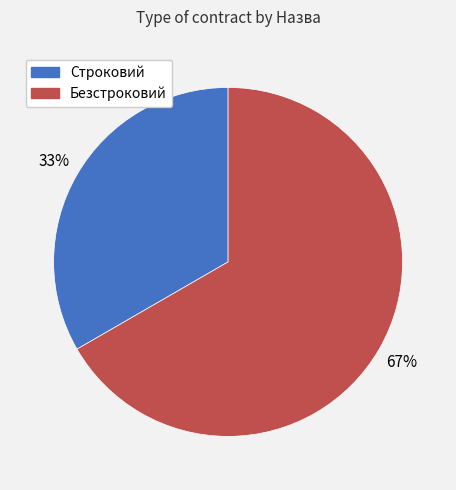

What is the ratio of the value at Безстроковий to the value at Строковий?

2.0